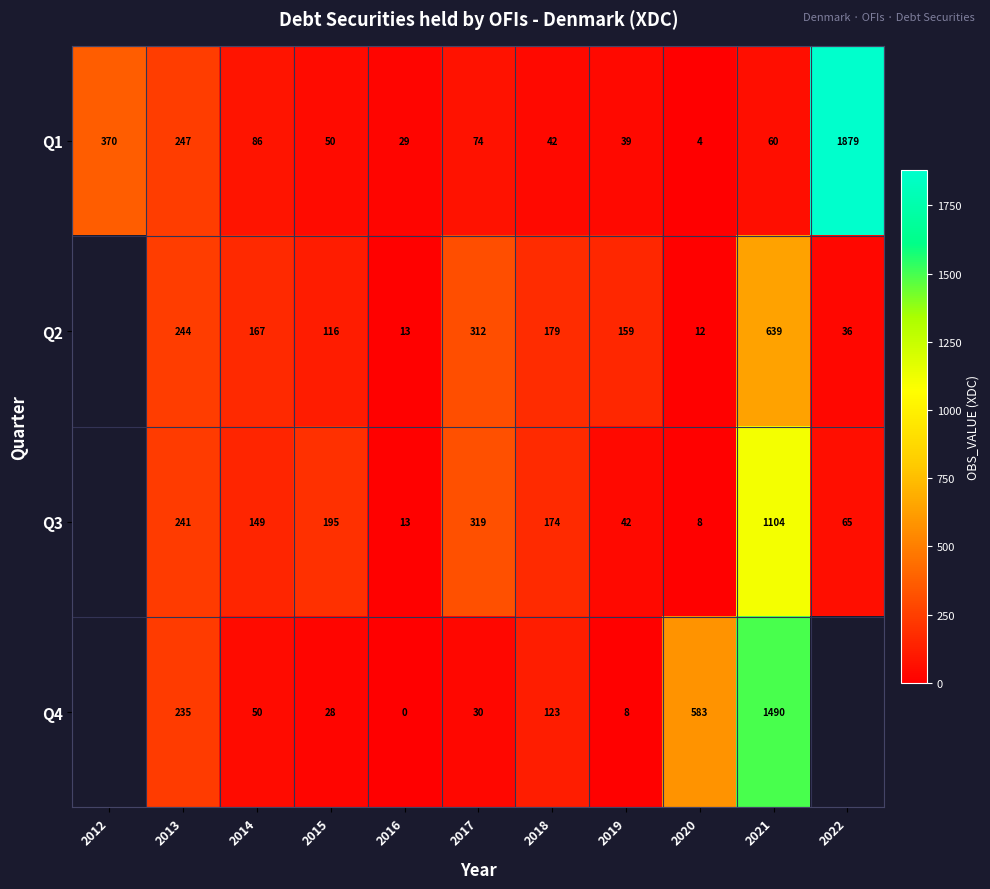

Which category has the lowest value across all series?

2016